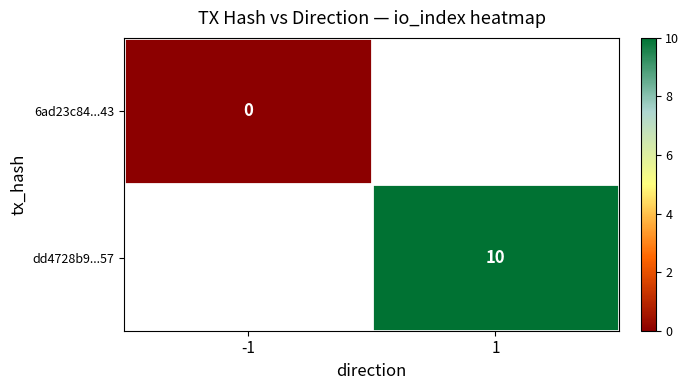

Is the value of 6ad23c84...43 at -1 greater than the value of dd4728b9...57 at 1?

No